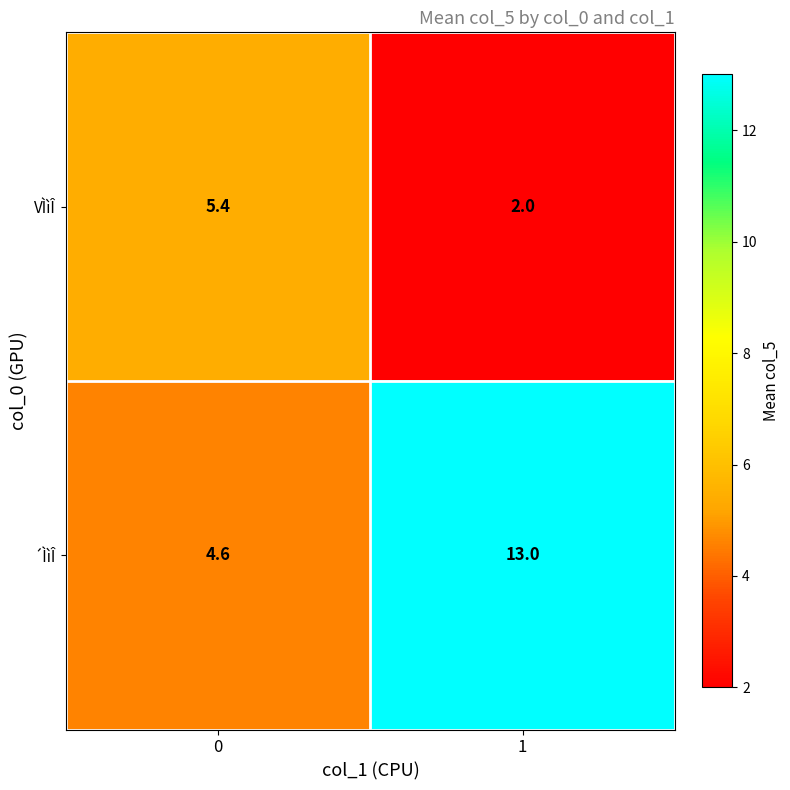

List the series in order of their overall mean, highest first.

´ÌìÎ, VÌìÎ